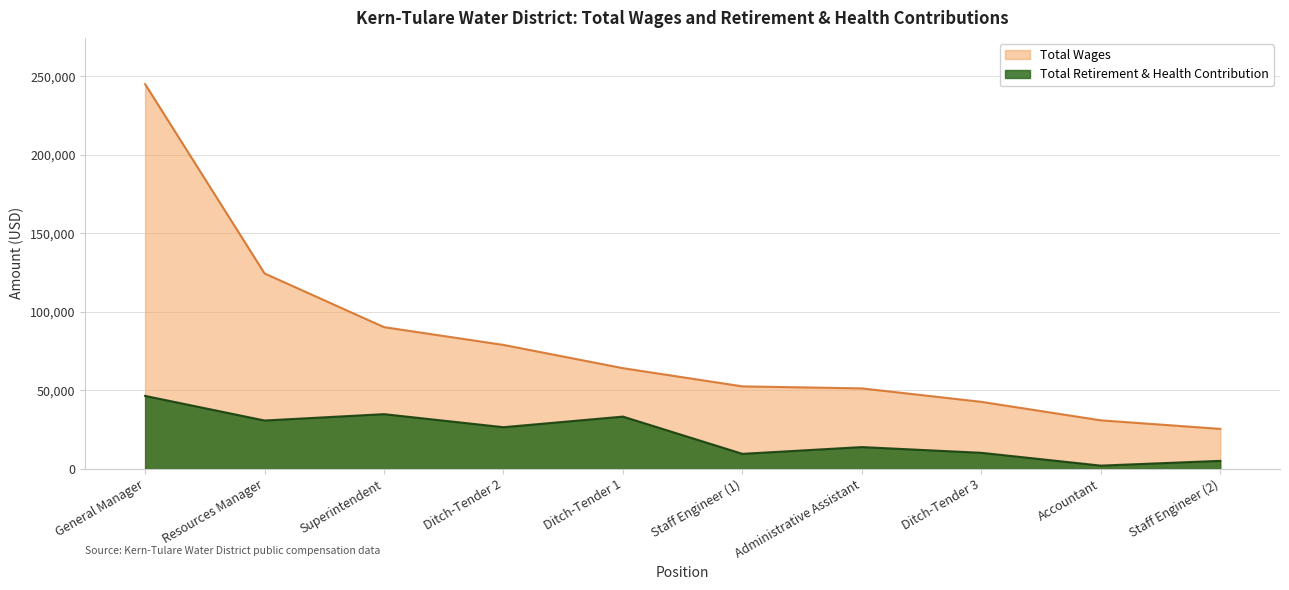

True or false: Total Wages has a value of 78972 at Ditch-Tender 2.

True